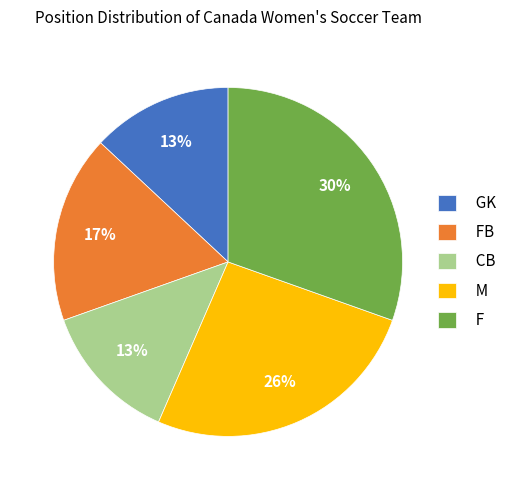

How many slices are in this pie chart?

5